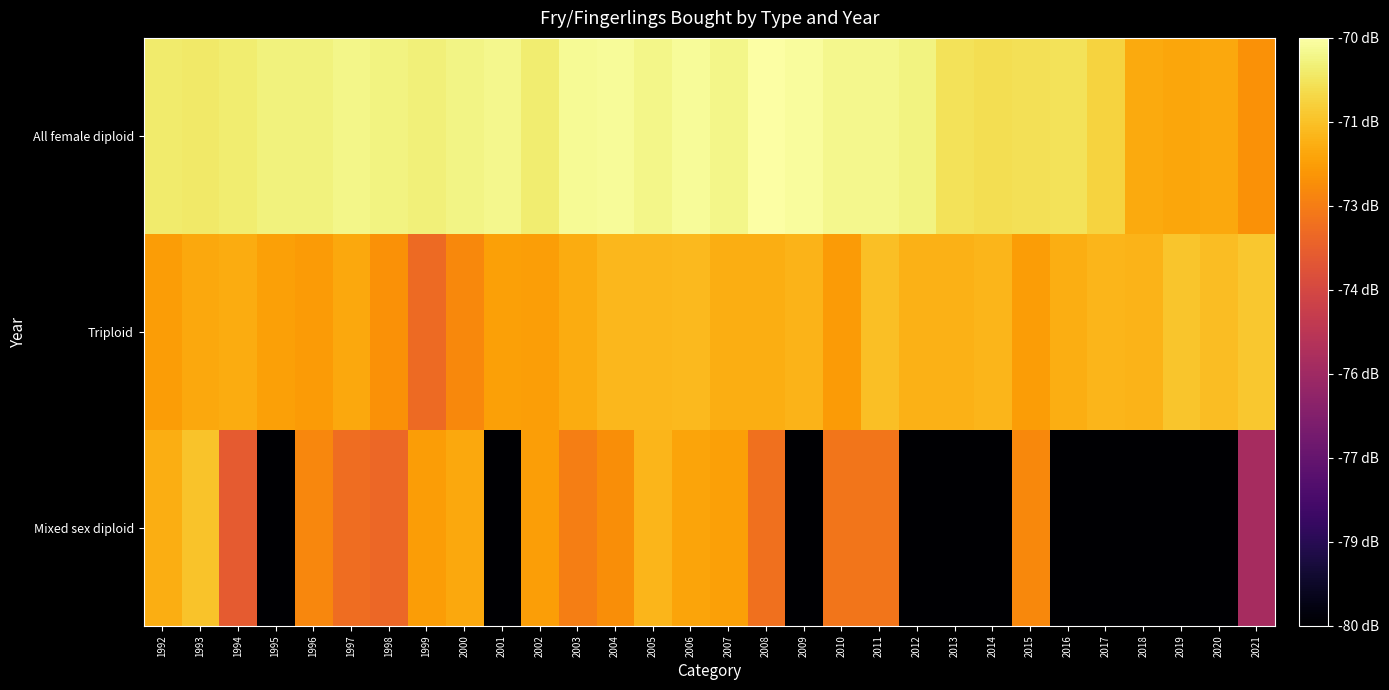

What is the difference between the highest and lowest values at 2013?

6.8